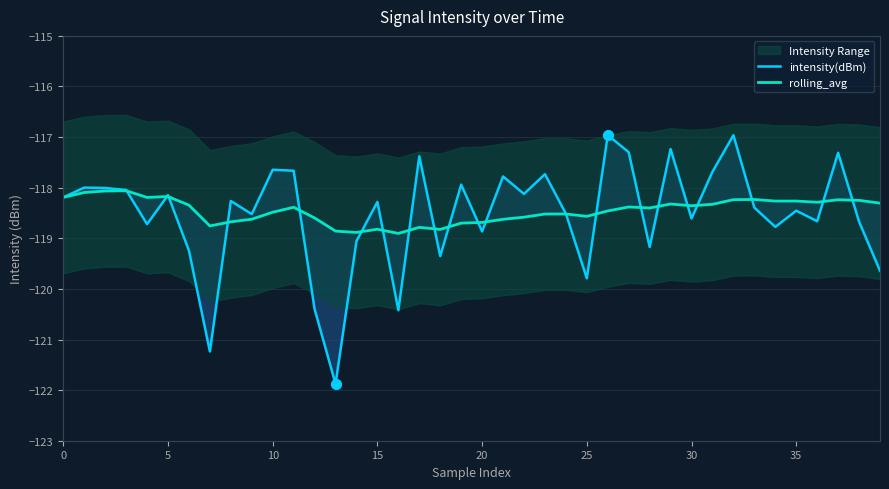

Which series reaches the maximum Y coordinate?

intensity(dBm)